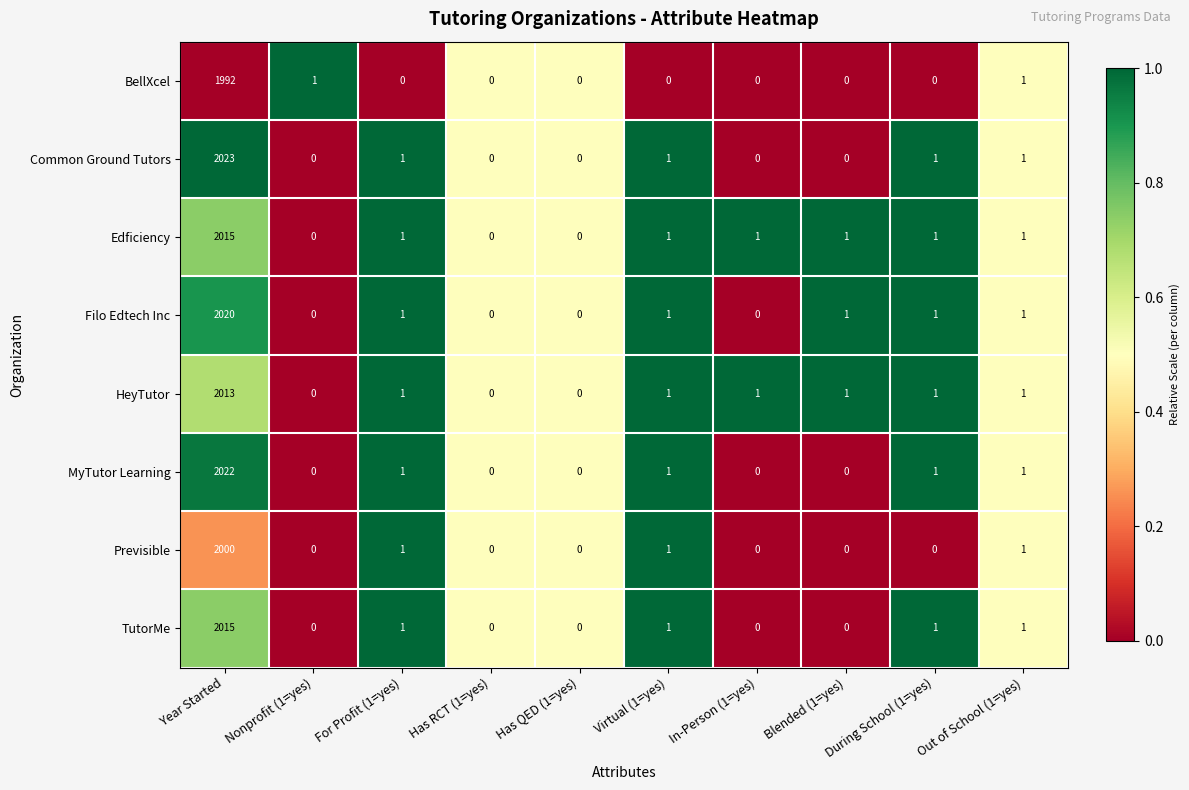

Between Nonprofit (1=yes) and Has RCT (1=yes), which series saw the biggest shift?

BellXcel